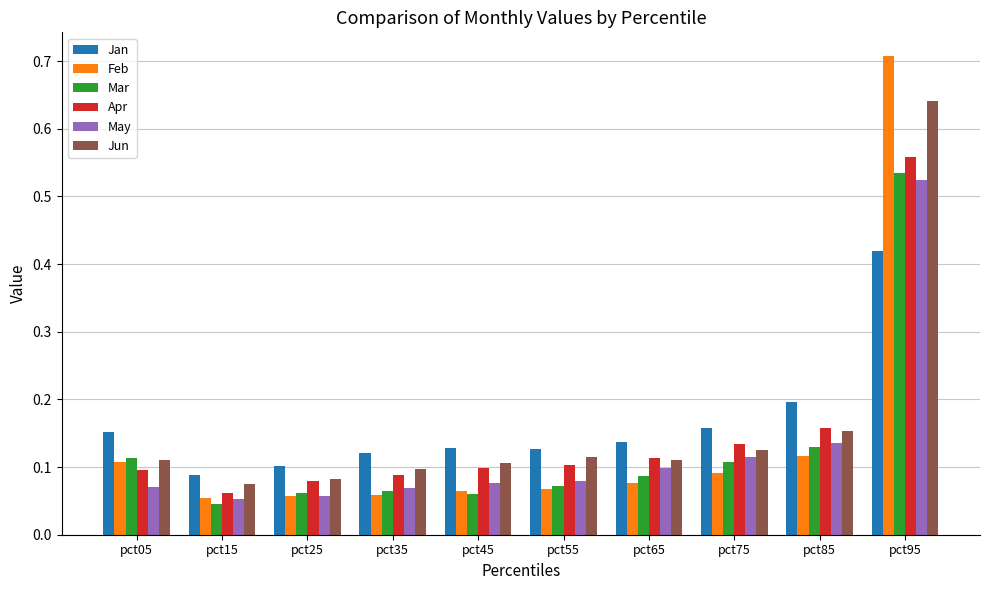

Is the value of May at pct05 greater than the value of Jun at pct05?

No